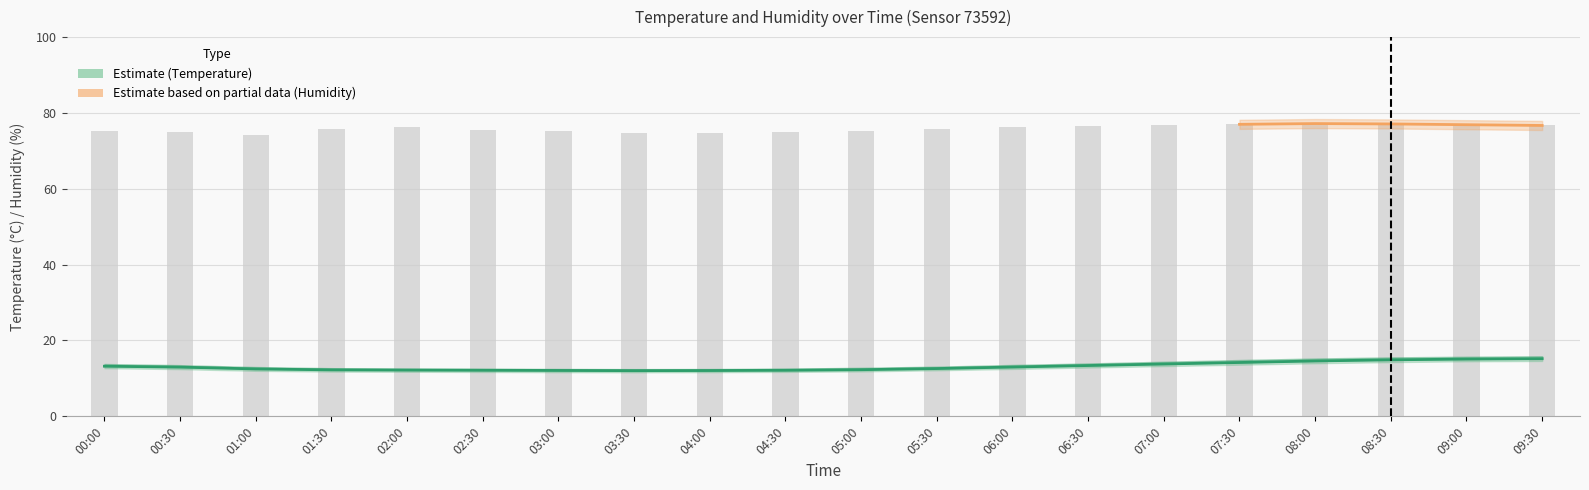

Which category has the highest value in the humidity_upper series?

08:00